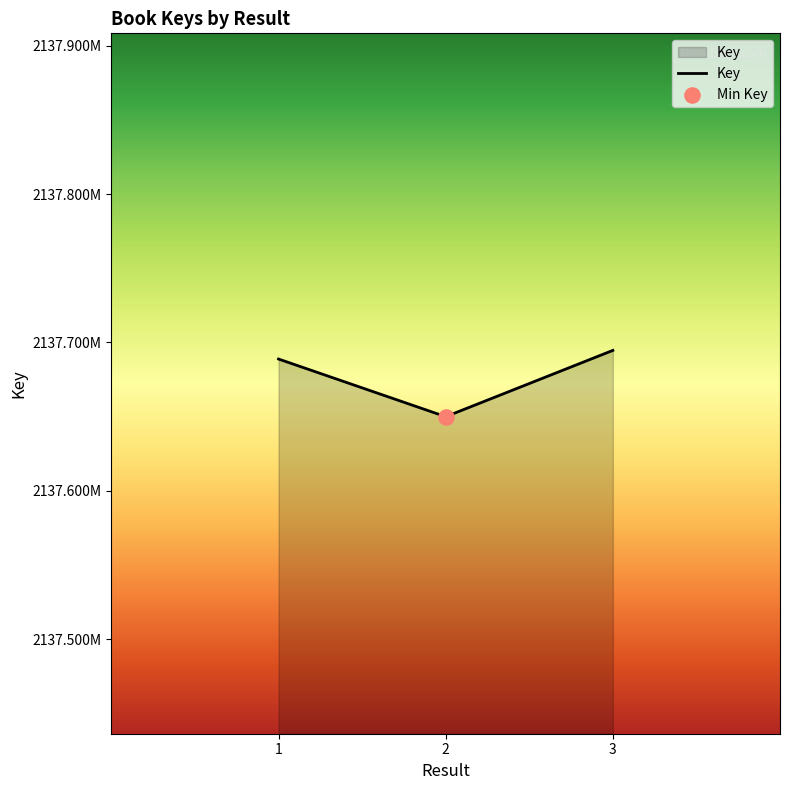

Is this an area chart (filled region under the line)?

Yes